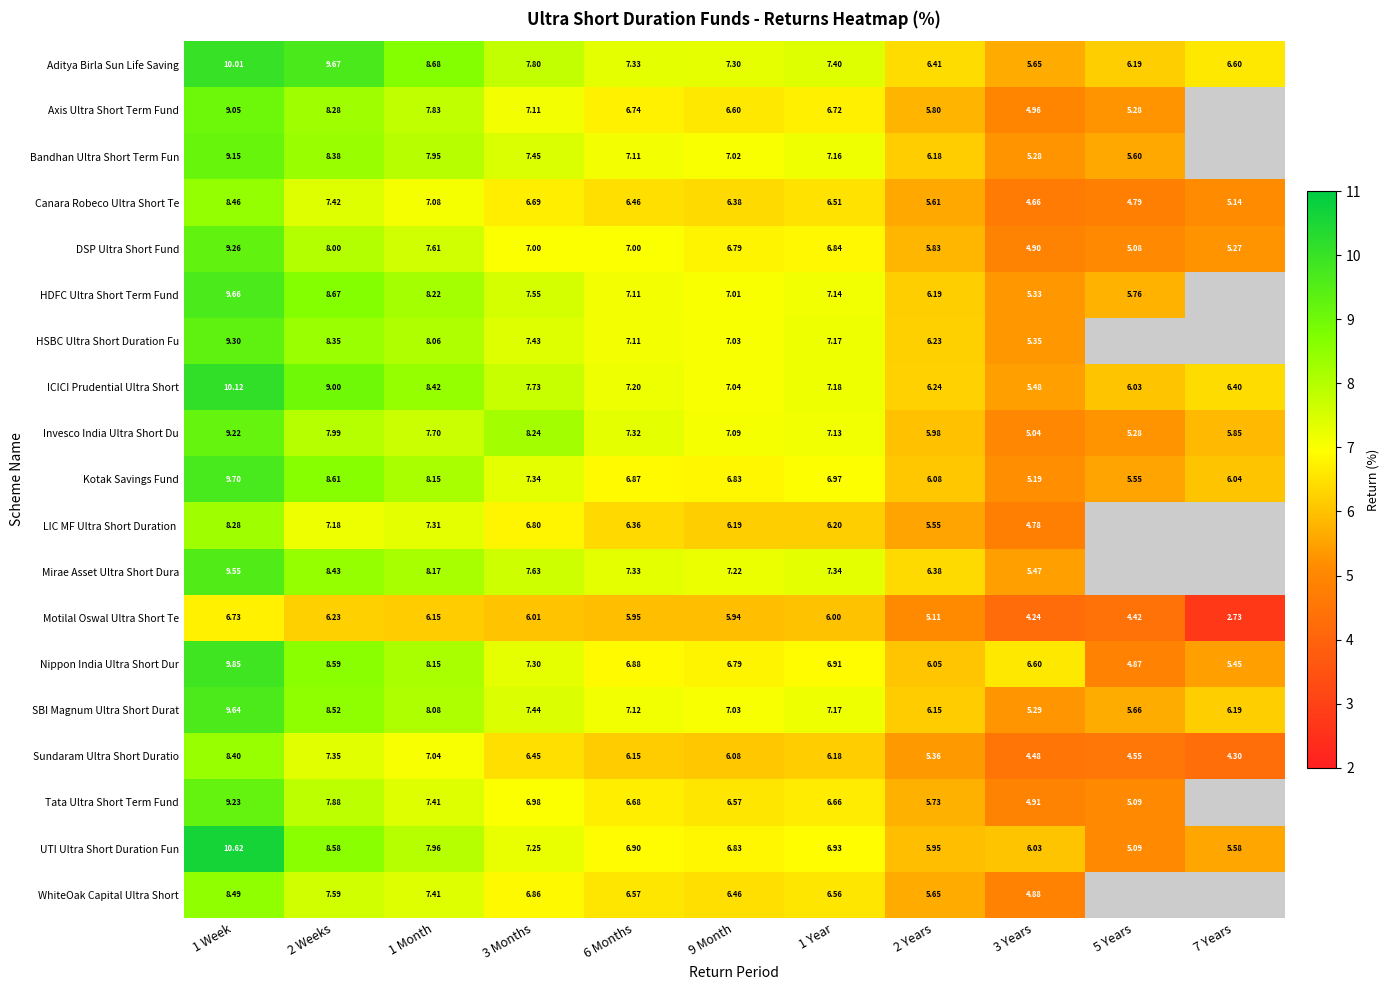

Which series changed the most between 1 Week and 9 Month?

UTI Ultra Short Duration Fun